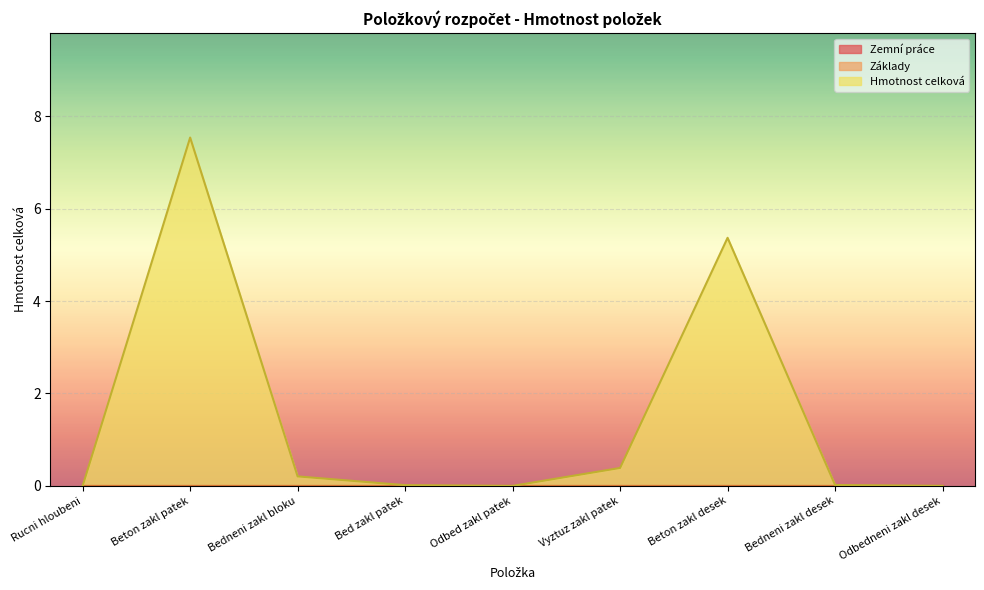

How many data points does each series have?

9